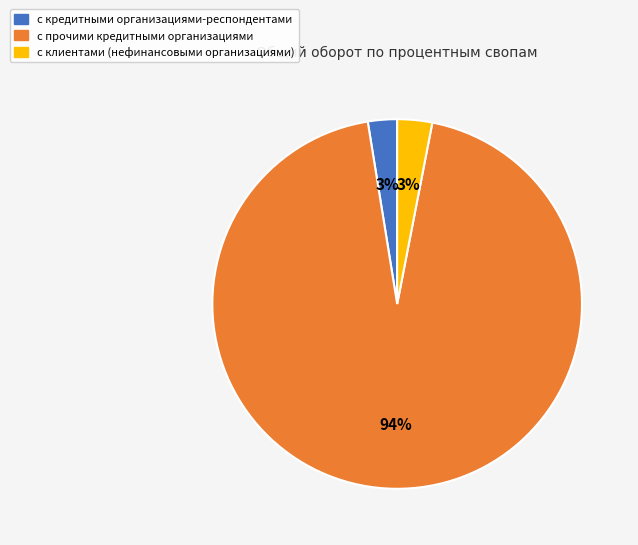

To the nearest percent, what is the average slice percentage?

33%